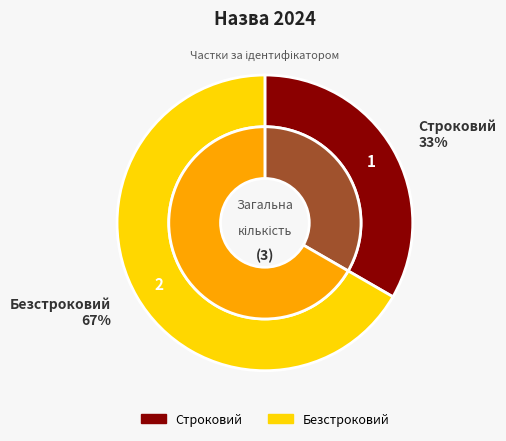

What is the majority slice?

Безстроковий